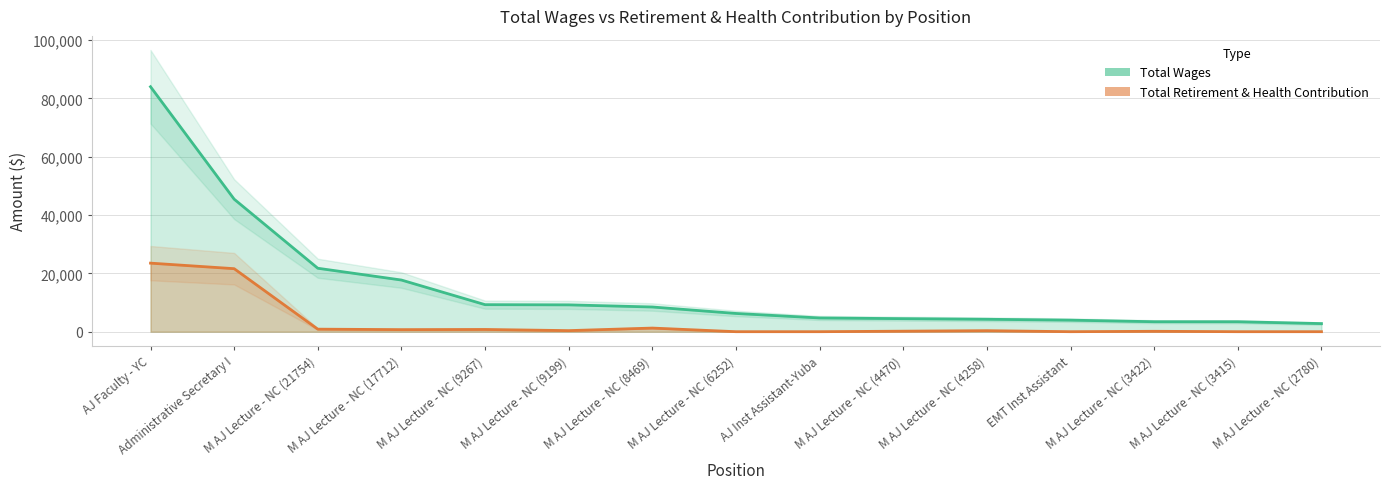

List the labels in order of Total Wages value, smallest first.

M AJ Lecture - NC (2780), M AJ Lecture - NC (3415), M AJ Lecture - NC (3422), EMT Inst Assistant, M AJ Lecture - NC (4258), M AJ Lecture - NC (4470), AJ Inst Assistant-Yuba, M AJ Lecture - NC (6252), M AJ Lecture - NC (8469), M AJ Lecture - NC (9199), M AJ Lecture - NC (9267), M AJ Lecture - NC (17712), M AJ Lecture - NC (21754), Administrative Secretary I, AJ Faculty - YC